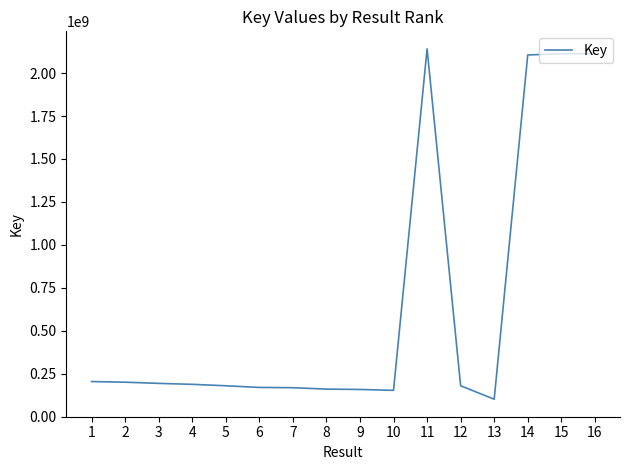

What is the greatest value displayed?

2141033787